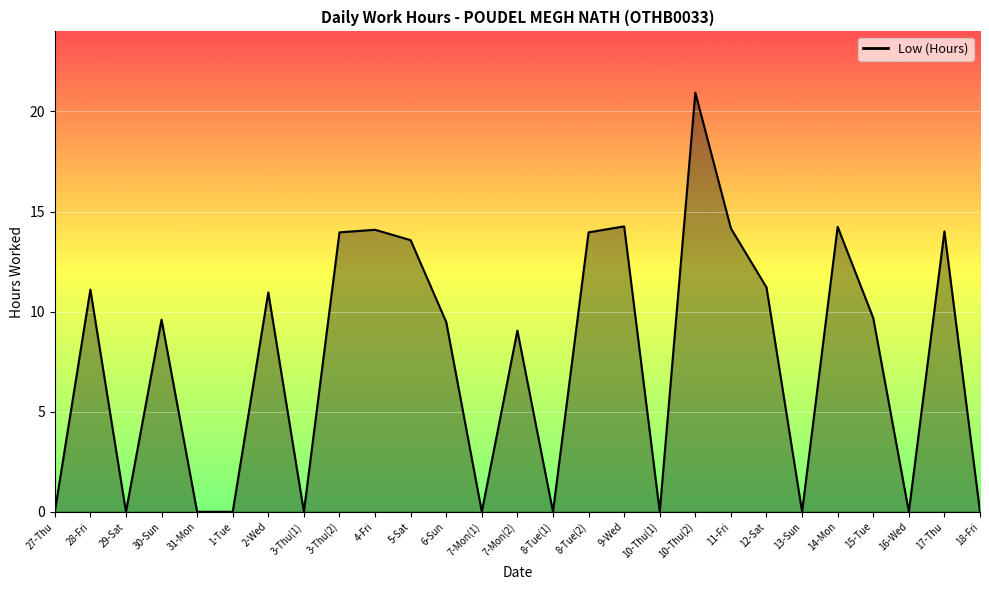

At which category does the data reach its first local valley?

29-Sat